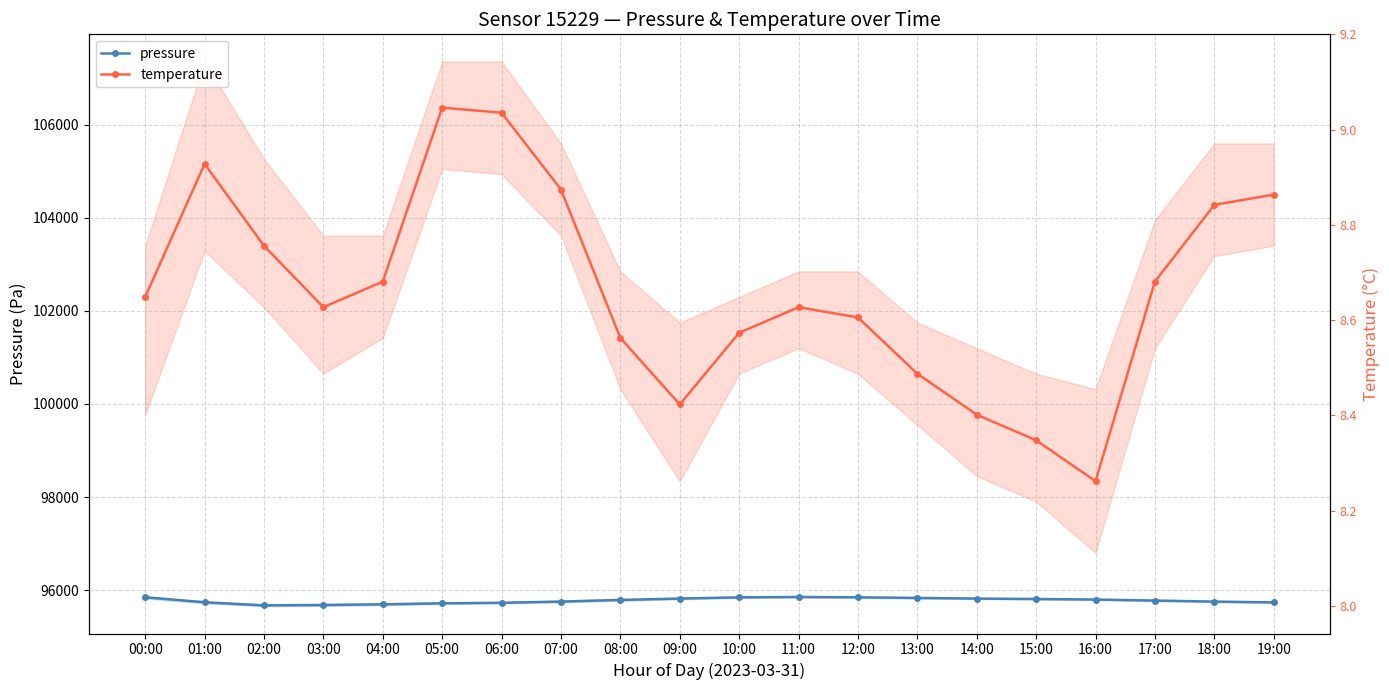

Where is the first local minimum for pressure?

02:00